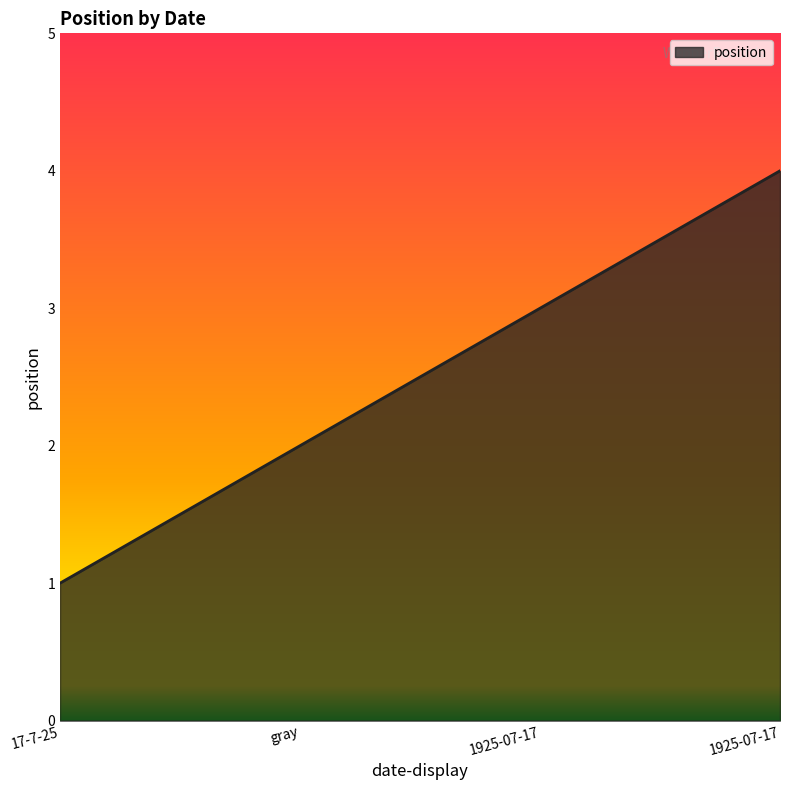

How many categories are shown in the chart?

4